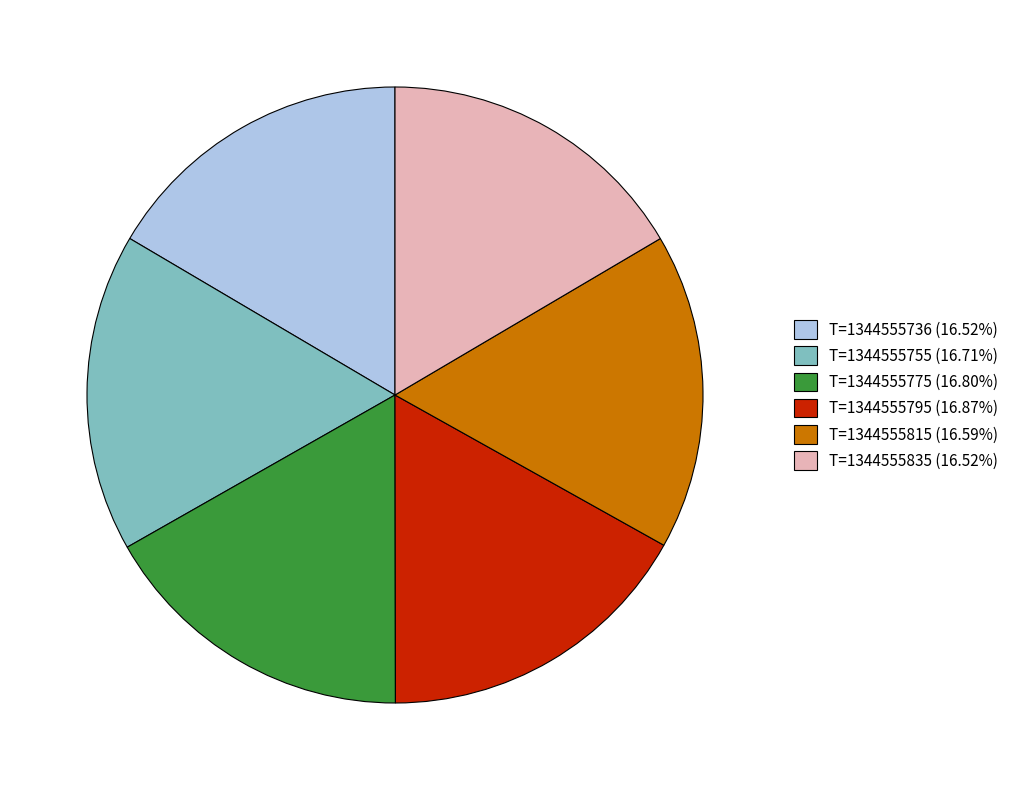

Does T=1344555775 represent more than half of the total?

No